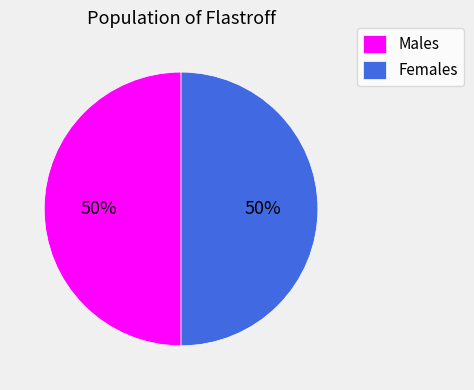

To the nearest percent, what portion does Males represent?

50%